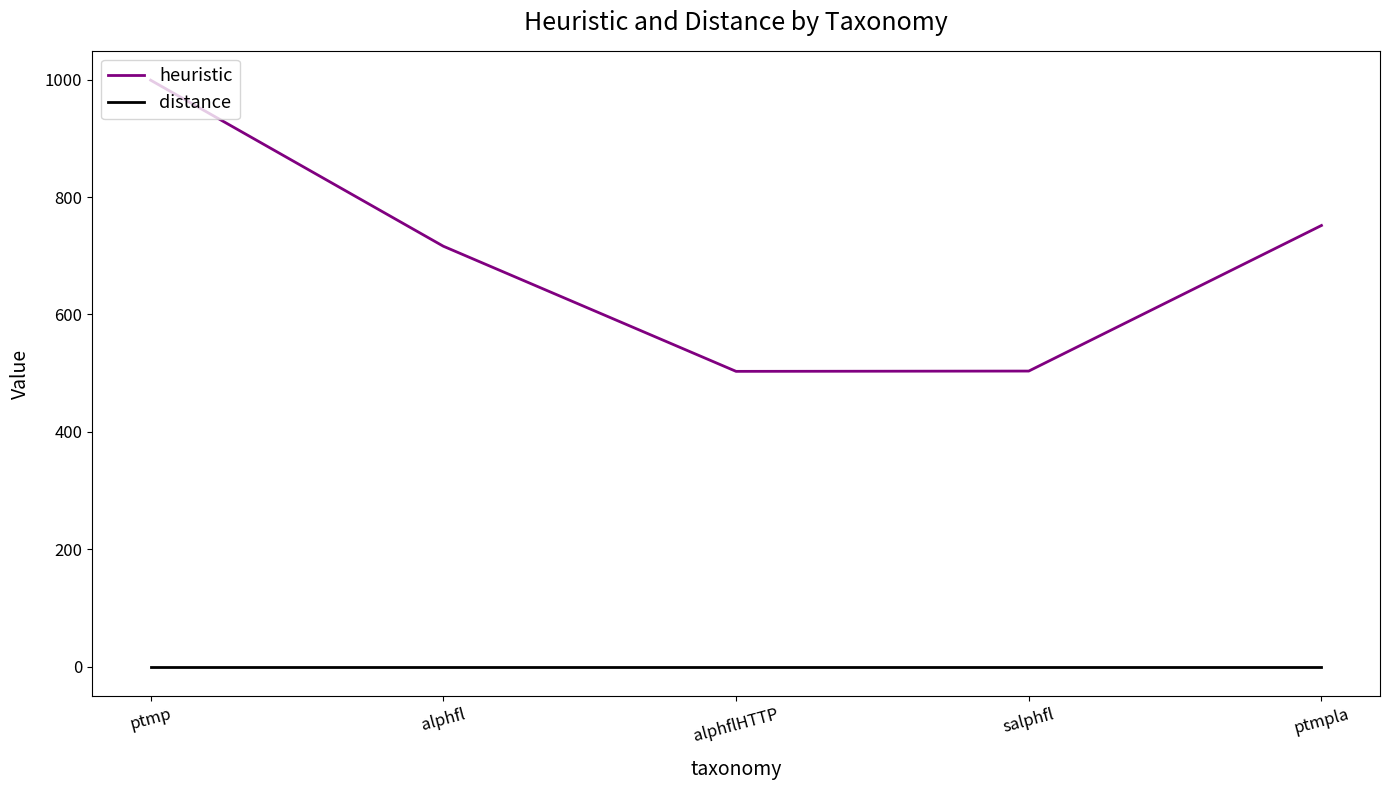

Is the value of heuristic at ptmp greater than the value of distance at ptmpla?

Yes